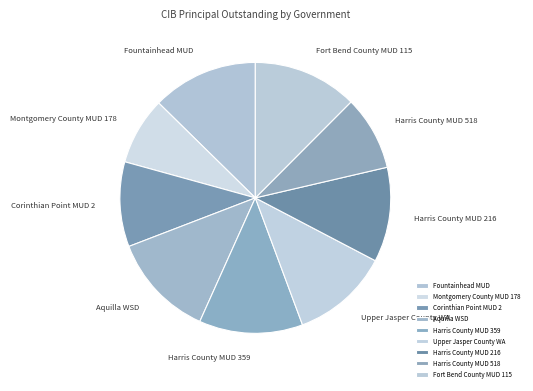

True or false: Montgomery County MUD 178 accounts for 8% of the total.

True